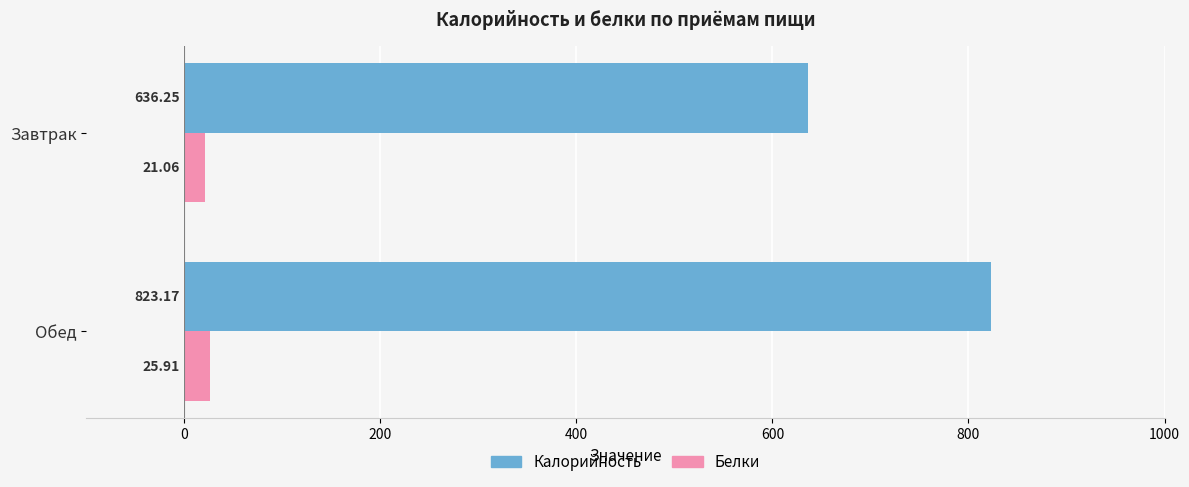

Which category has the lowest value across all series?

Завтрак